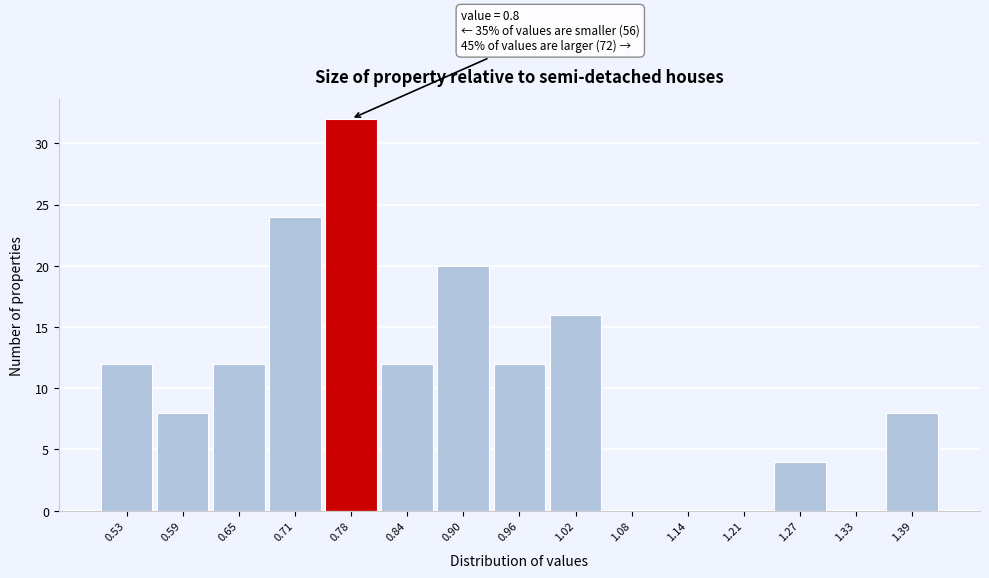

Over which range of the x-axis is the bar tallest?

0.75 to 0.81